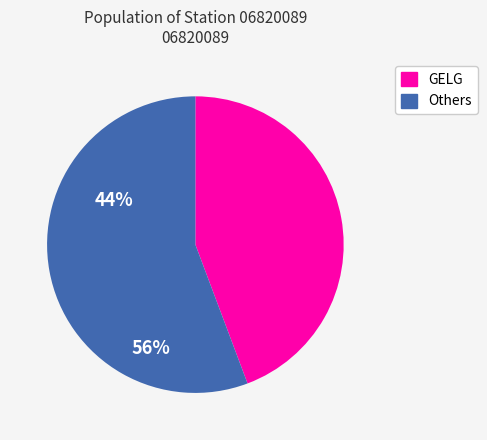

Is there a majority slice in this chart?

Yes